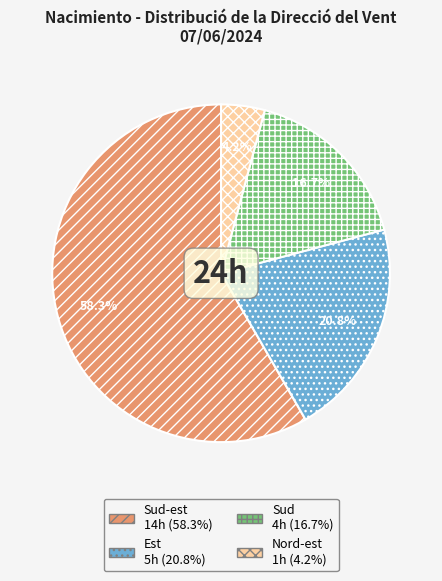

Is there a majority slice in this chart?

Yes